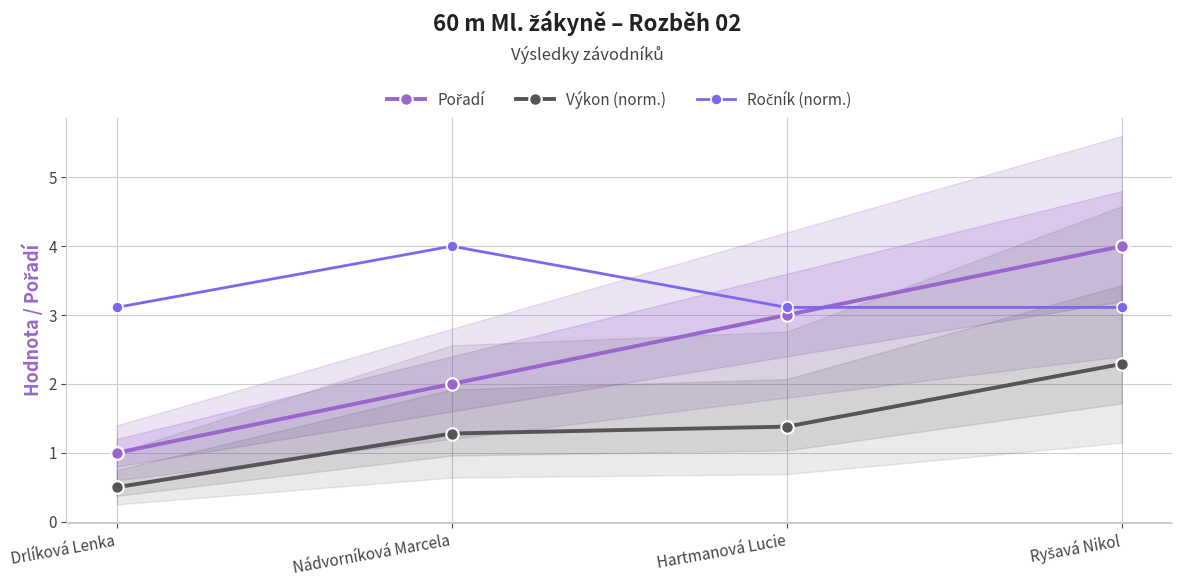

What is the label of the 1st point from the left?

Drlíková Lenka